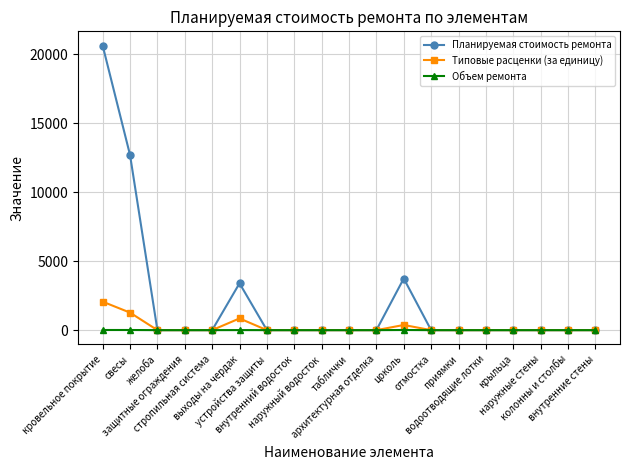

What is the average value of the Объем ремонта series?

1.8